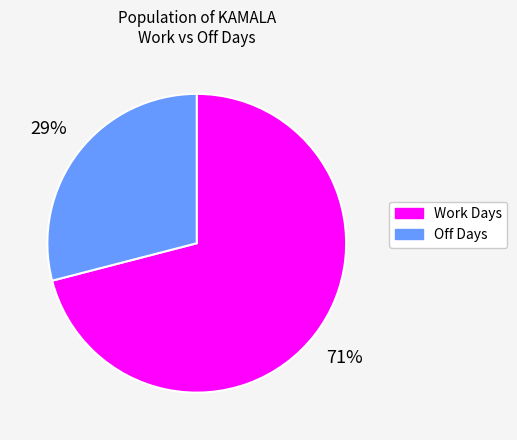

How many slices are in this pie chart?

2